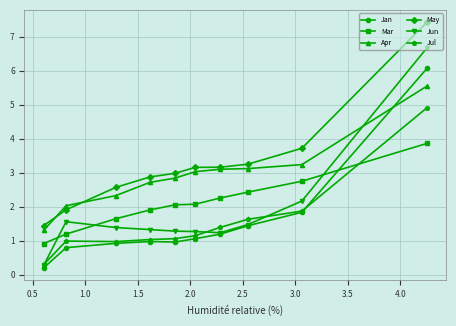

Which series has the largest total across all categories?

May